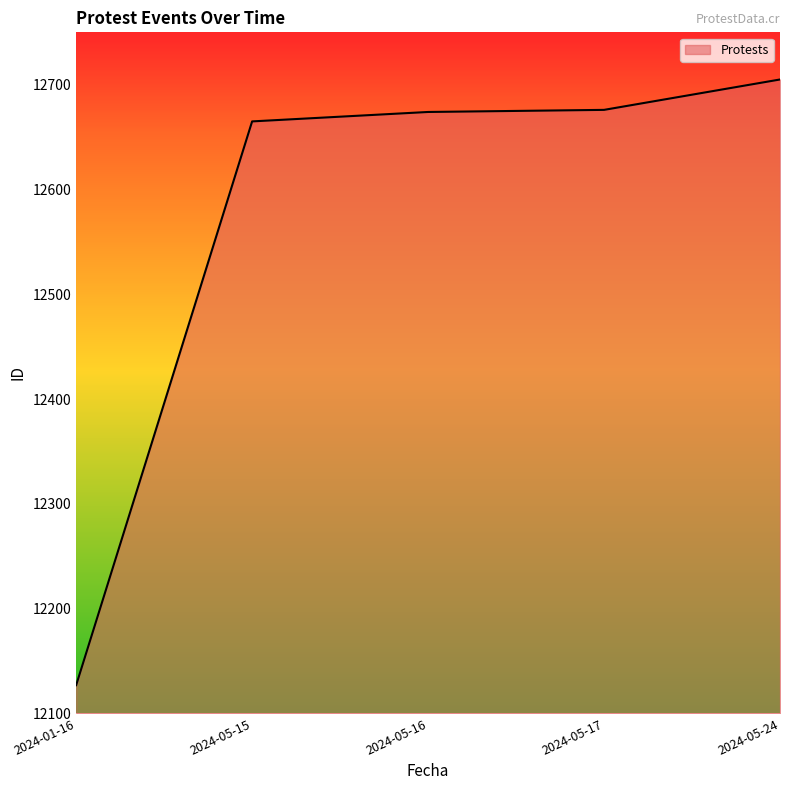

At which label is the value closest to 12416?

2024-05-15